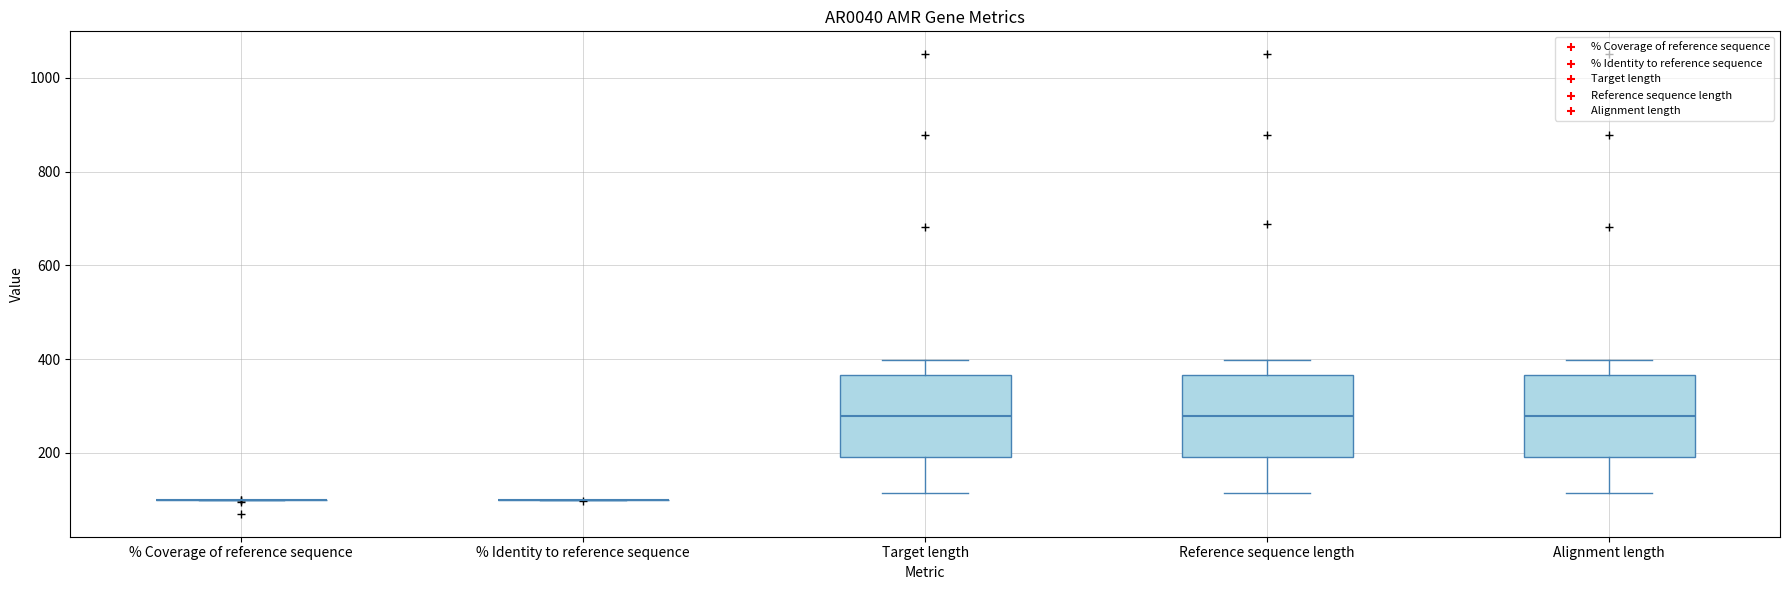

Reading left to right, read every box against the y-axis: the position of its median line, the range the box covers, and the ends of its whiskers. The values are not printed on the chart, so give them approximately, as read against the axis.

% Coverage of reference sequence: box collapsed to a line at 100, whiskers 100 to 100
% Identity to reference sequence: box collapsed to a line at 100, whiskers 100 to 100
Target length: median 280, box 200 to 360, whiskers 120 to 400
Reference sequence length: median 280, box 200 to 360, whiskers 120 to 400
Alignment length: median 280, box 200 to 360, whiskers 120 to 400